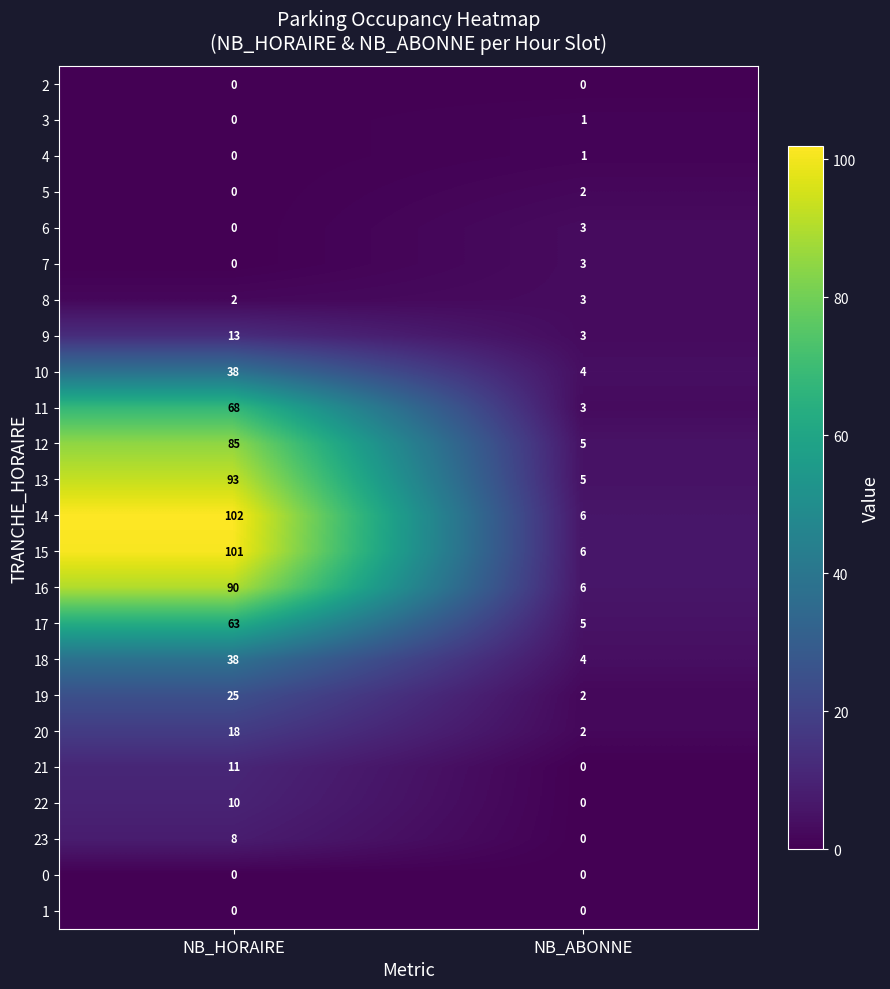

What is the minimum value for 18?

4